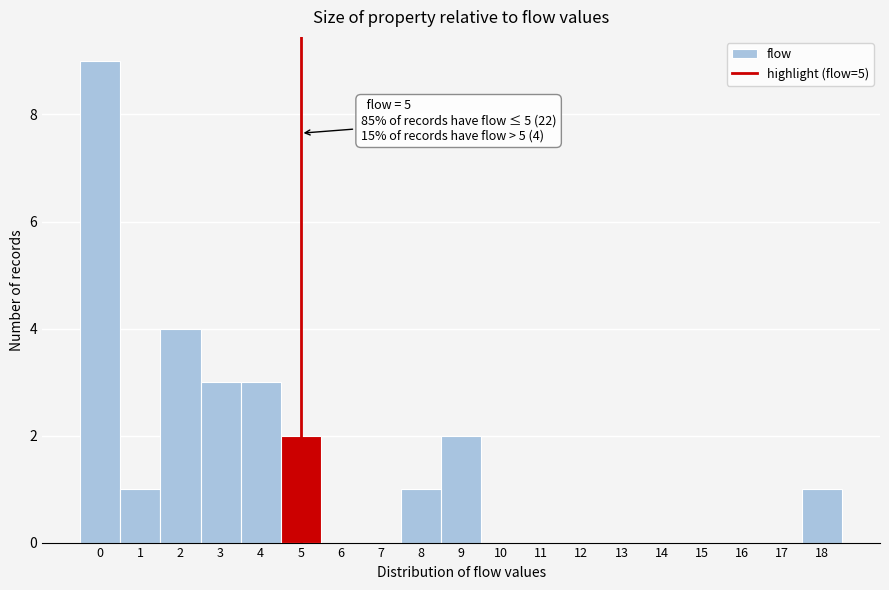

Which range on the x-axis has the tallest bar?

-0.5 to 0.5